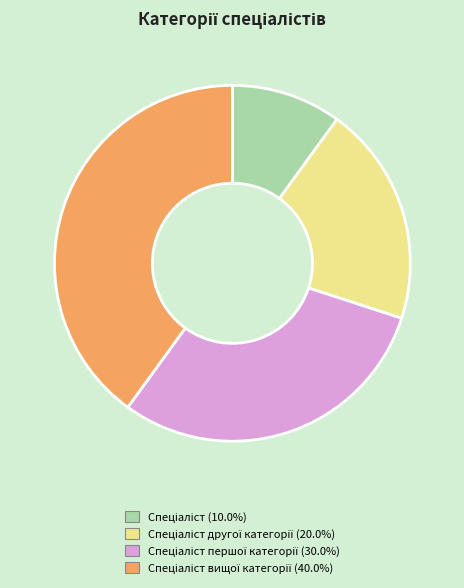

How many slices are in this pie chart?

4